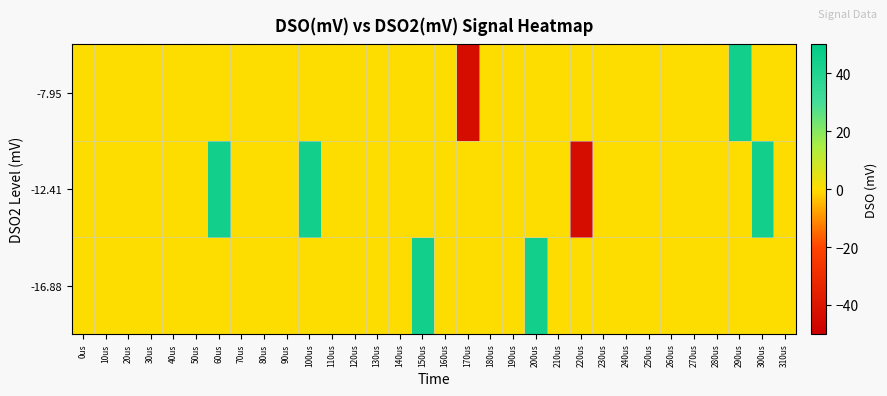

At how many categories does at least one series exceed 41?

6